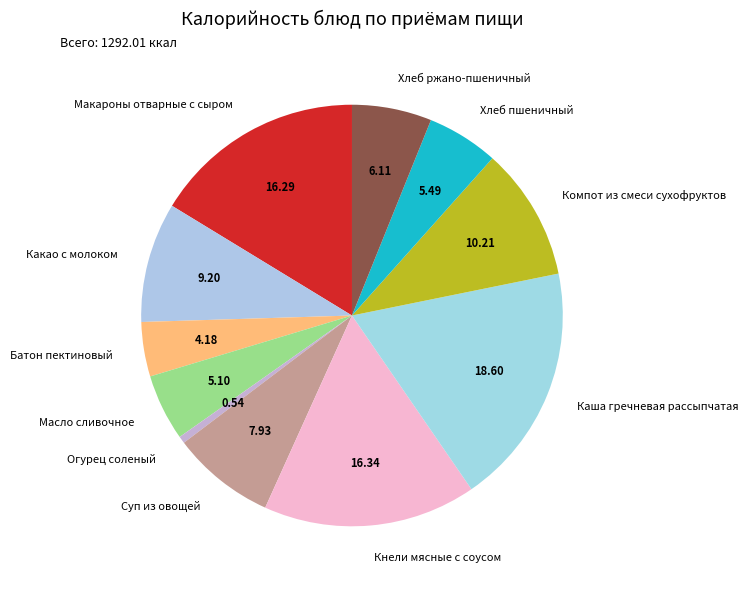

Is the sum of Суп из овощей and Масло сливочное greater than half?

No